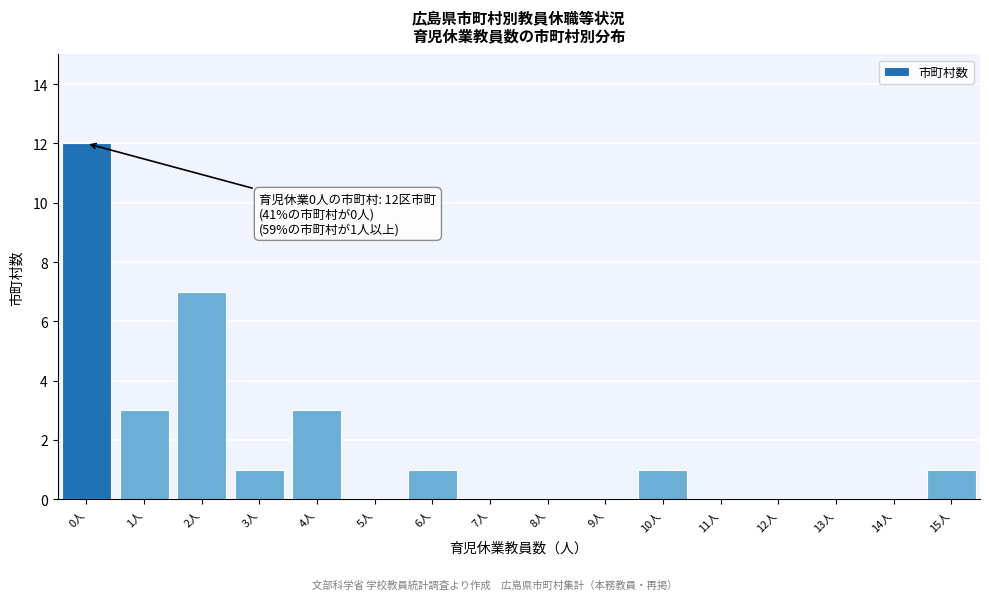

Over which range of the x-axis is the bar tallest?

-0.5 to 0.5